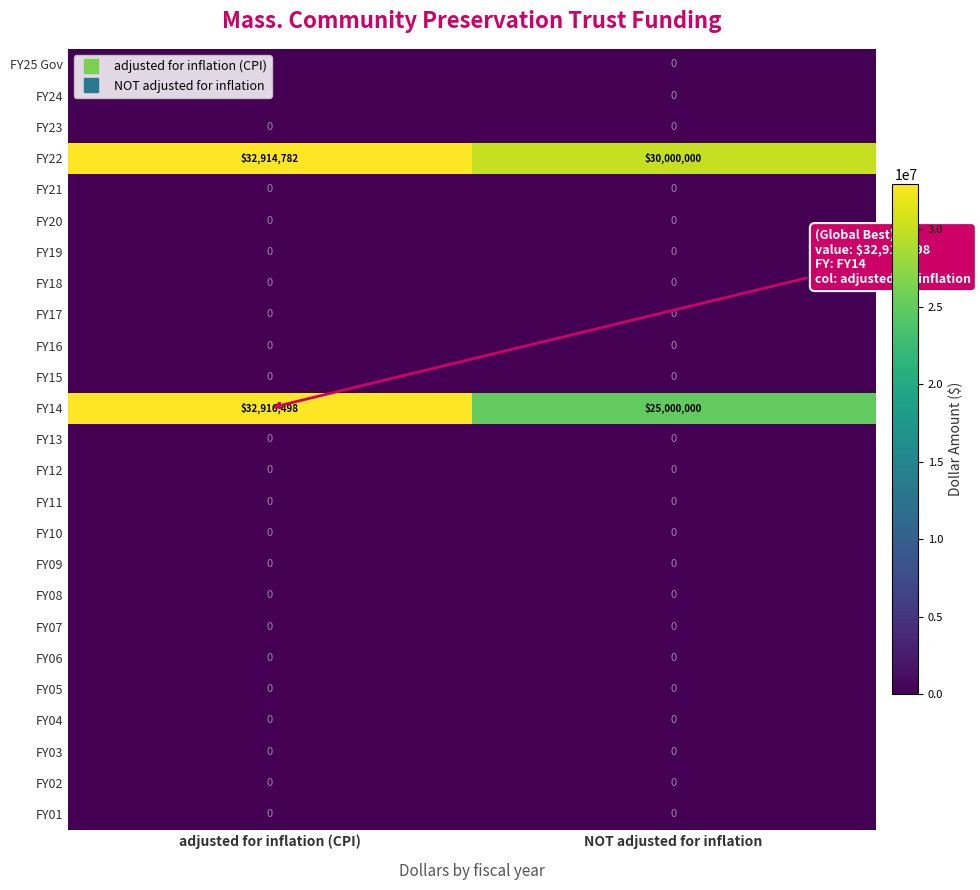

What is the total value across all series at NOT adjusted for inflation?

55000000